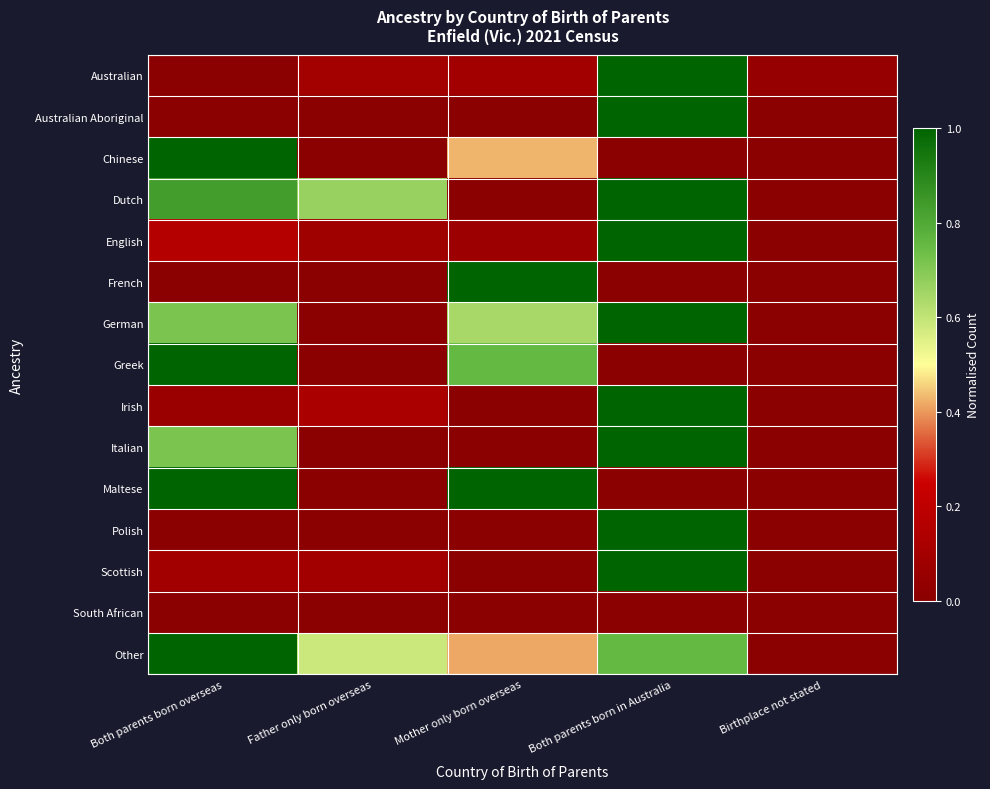

What is the maximum value shown in the chart?

1.0